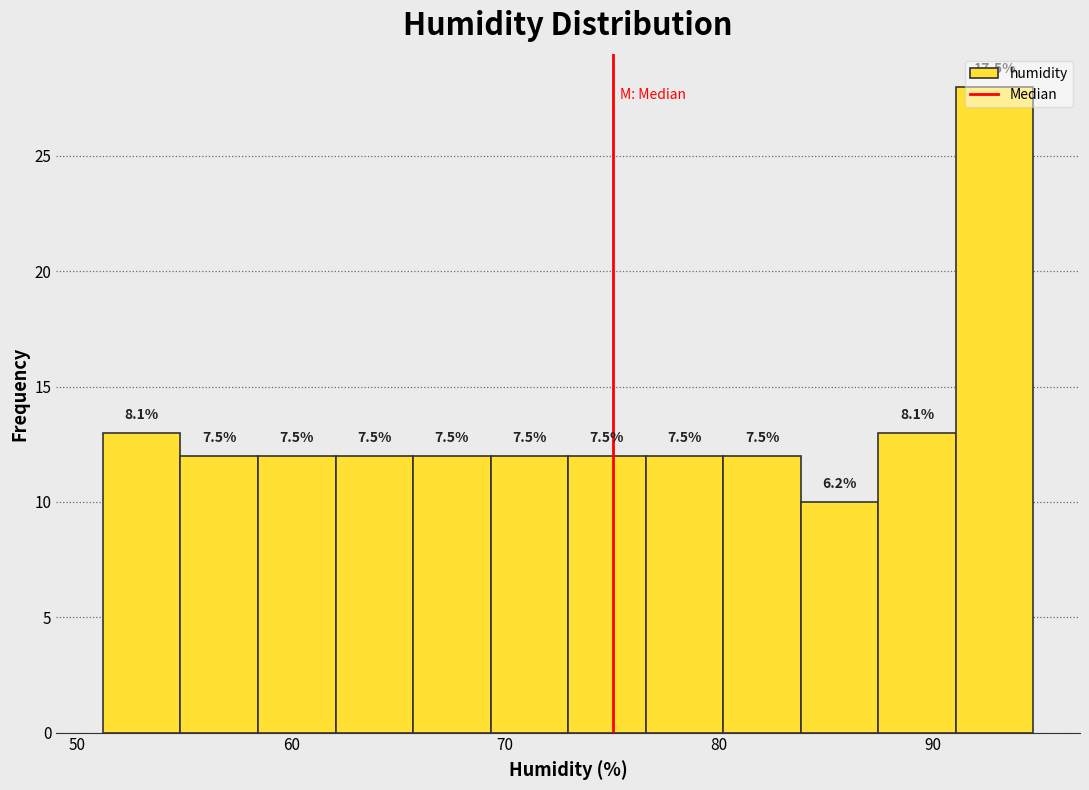

Around what value on the x-axis is the tallest bar? Give the approximate position of its centre, as read against the axis.

93